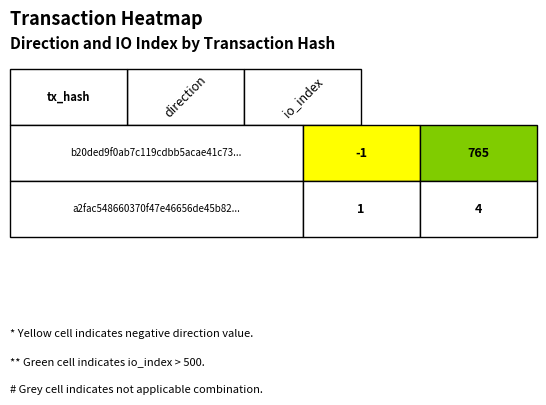

Is it true that a2fac548660370f47e46656de45b82642f084c2... equals 4 at 1?

True